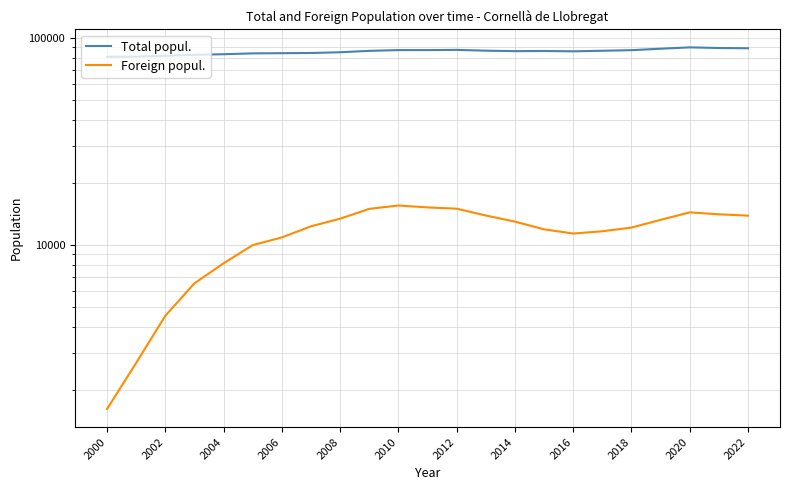

Reading left to right, what are all the values shown in this chart?

Total popul.: 80998	81145	81881	82817	83327	84131	84289	84477	85180	86519	87240	87243	87458	86687	86234	86376	86072	86610	87173	88592	89936	89300	89039
Foreign popul.: 1613	2694	4547	6525	8151	9978	10867	12297	13383	14929	15498	15171	14961	13870	12959	11893	11348	11635	12127	13212	14356	14055	13847